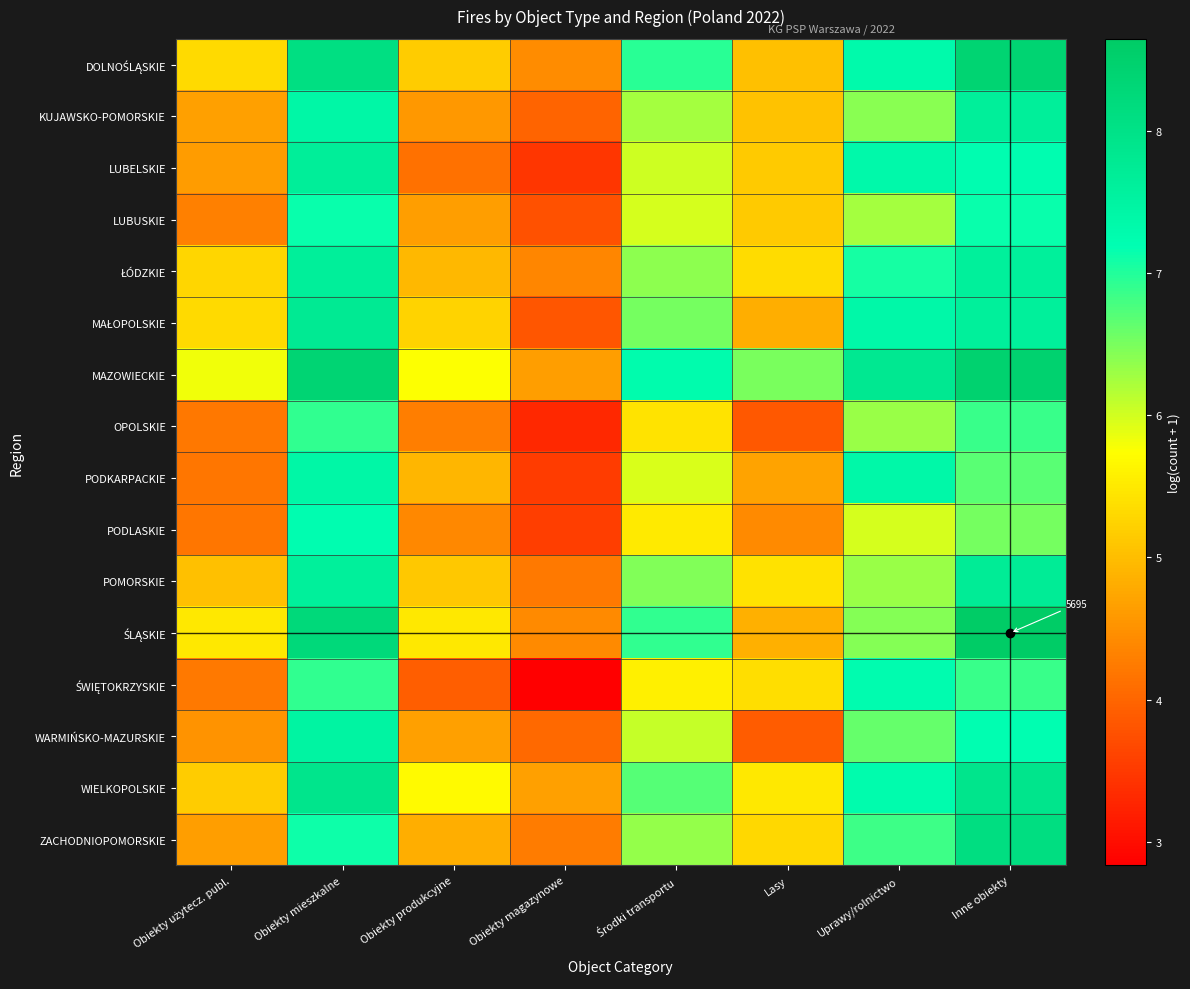

What is the difference between the MAZOWIECKIE values at Obiekty produkcyjne and Lasy?

0.8